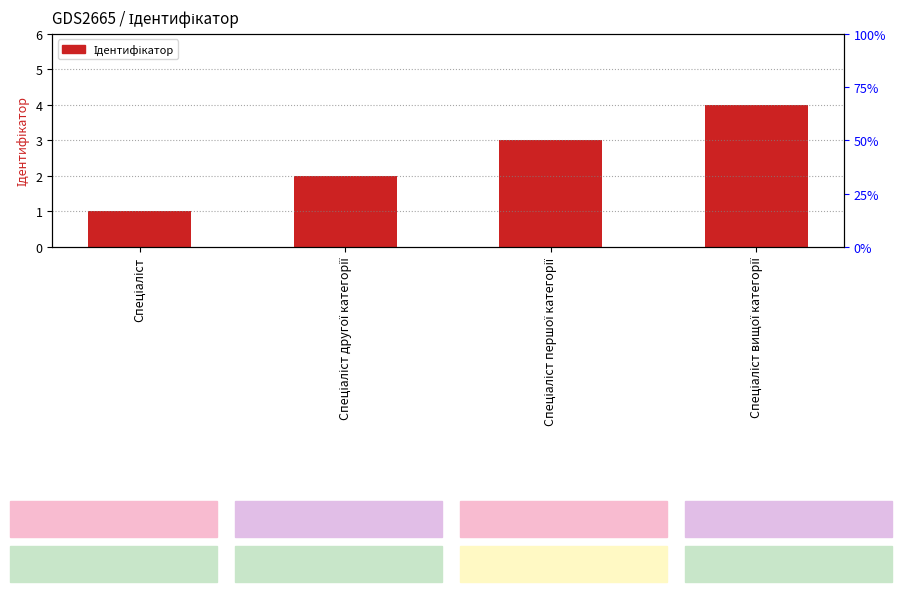

What is the ratio of the value at Спеціаліст першої категорії to the value at Спеціаліст вищої категорії?

0.8